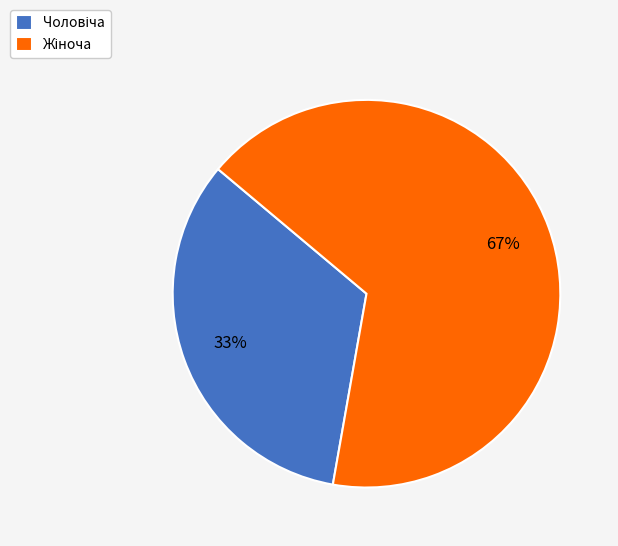

To the nearest percent, what is the average slice percentage?

50%